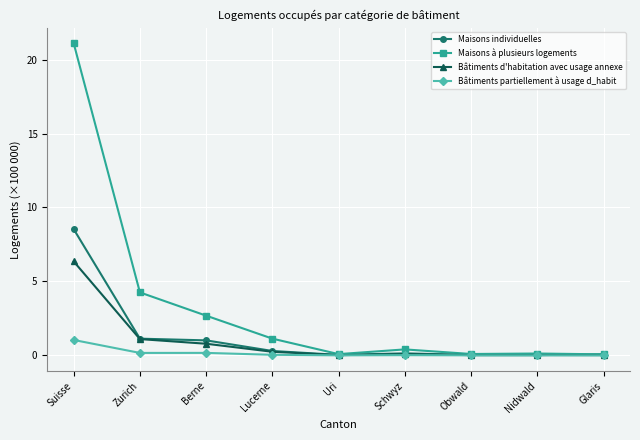

Rank the series by their maximum value, from highest to lowest.

Maisons à plusieurs logements, Maisons individuelles, Bâtiments d'habitation avec usage annexe, Bâtiments partiellement à usage d_habit